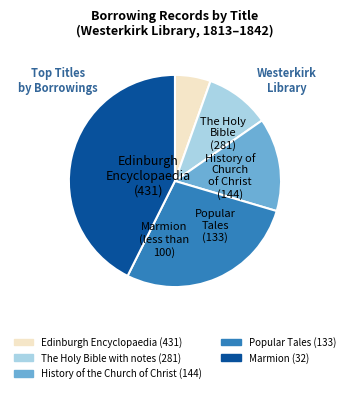

Is there a majority slice in this chart?

No